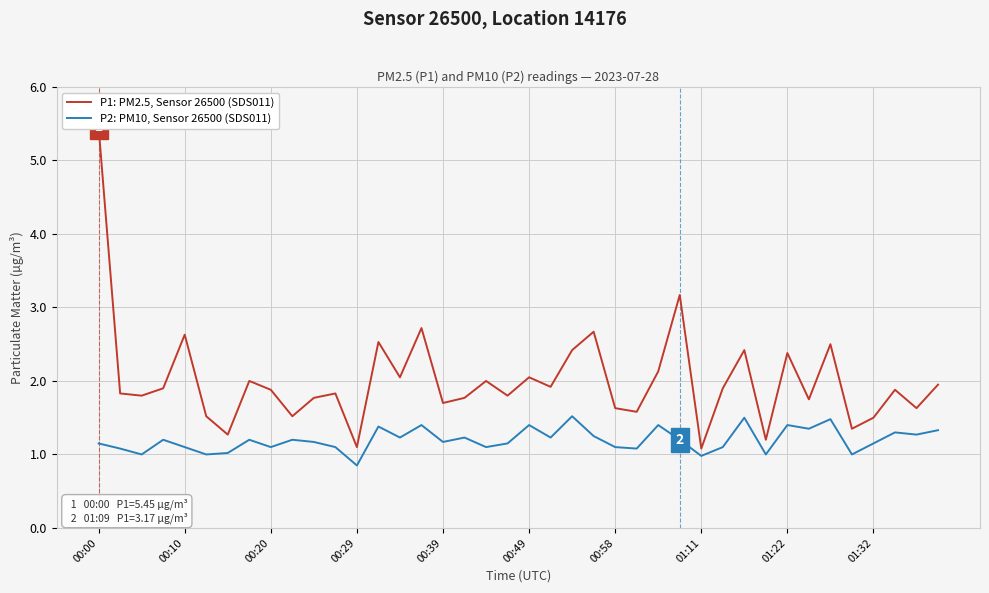

Which series changed the most between 00:58 and 27?

P1: PM2.5, Sensor 26500 (SDS011)